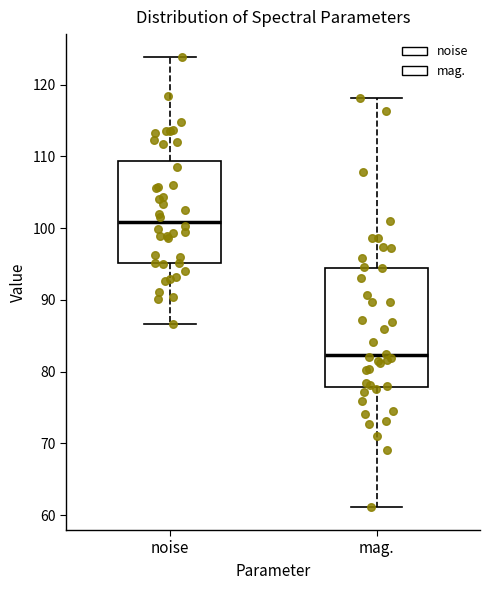

Which box is the tallest, from its lower edge to its upper edge?

mag.